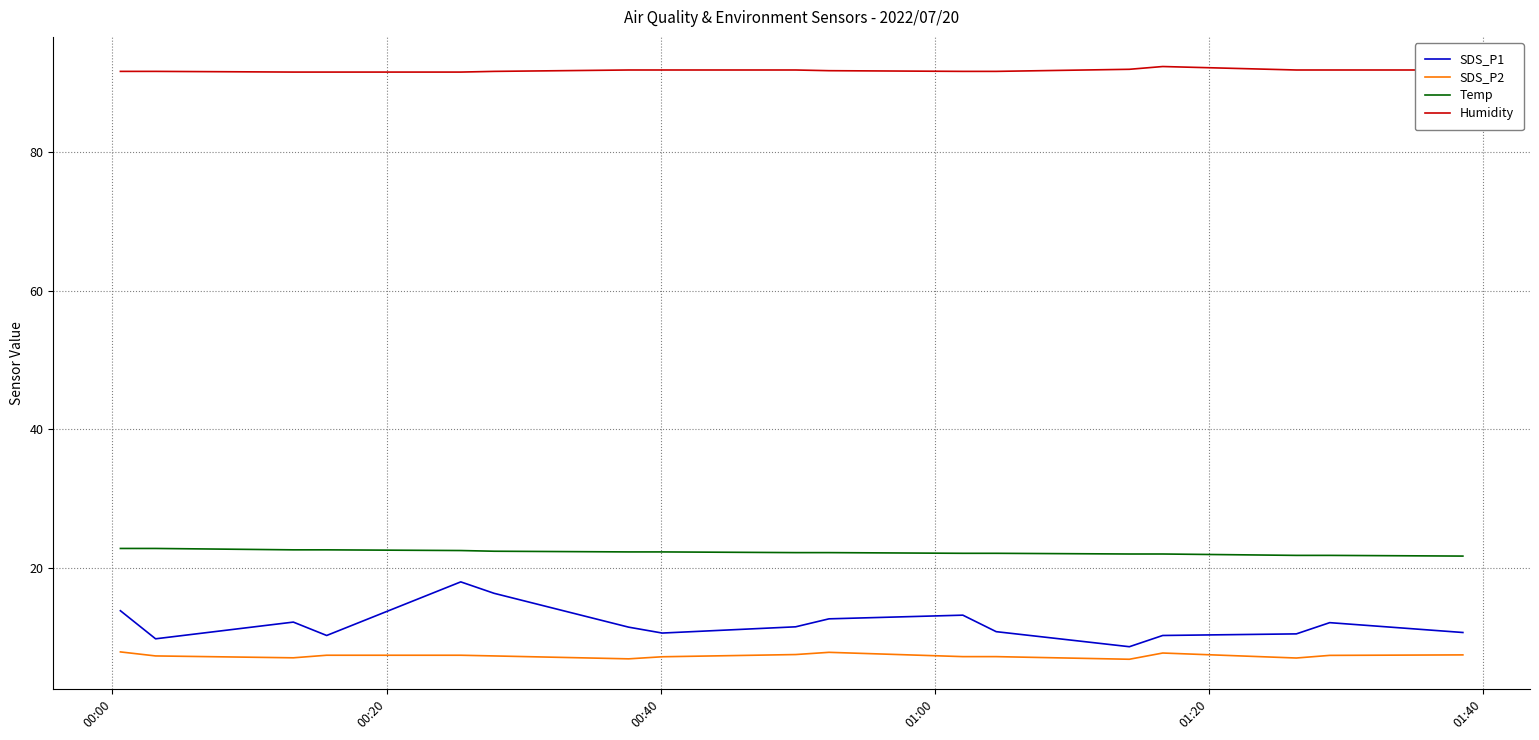

List the series in order of their peak value, highest first.

Humidity, Temp, SDS_P1, SDS_P2